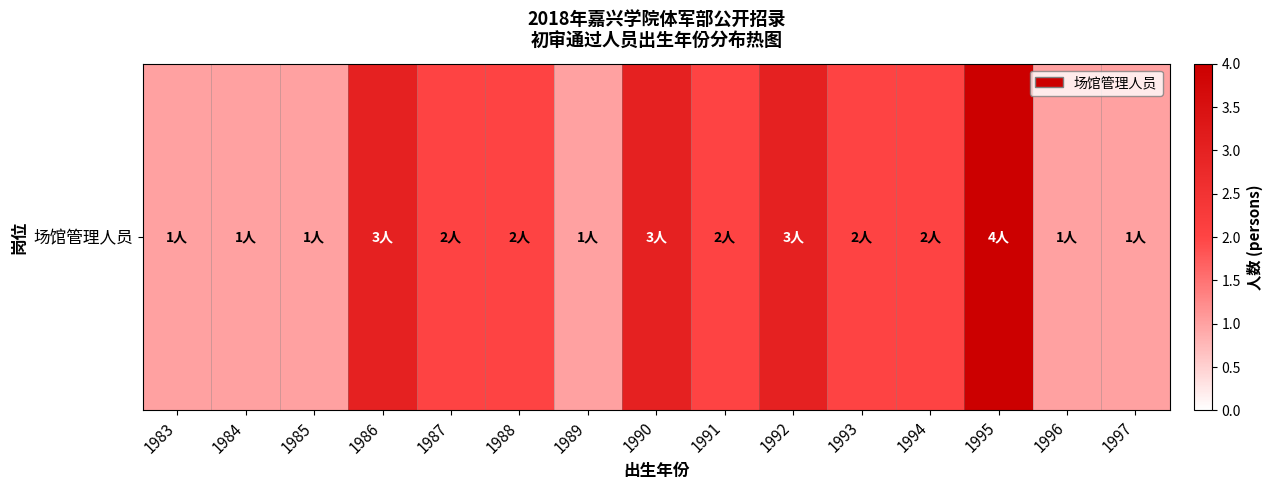

Rank the categories by value from highest to lowest.

1995, 1986, 1990, 1992, 1987, 1988, 1991, 1993, 1994, 1983, 1984, 1985, 1989, 1996, 1997